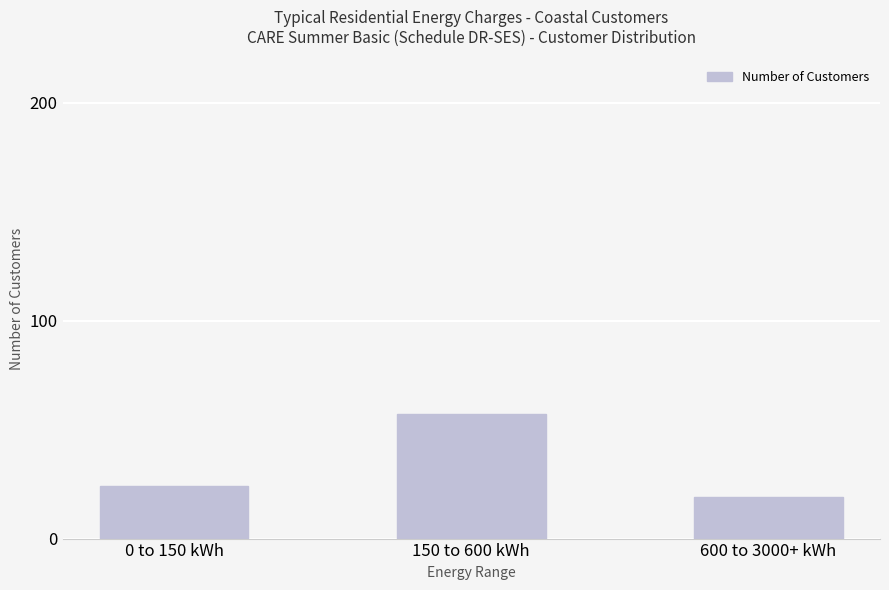

What is the difference between the maximum and minimum values?

38